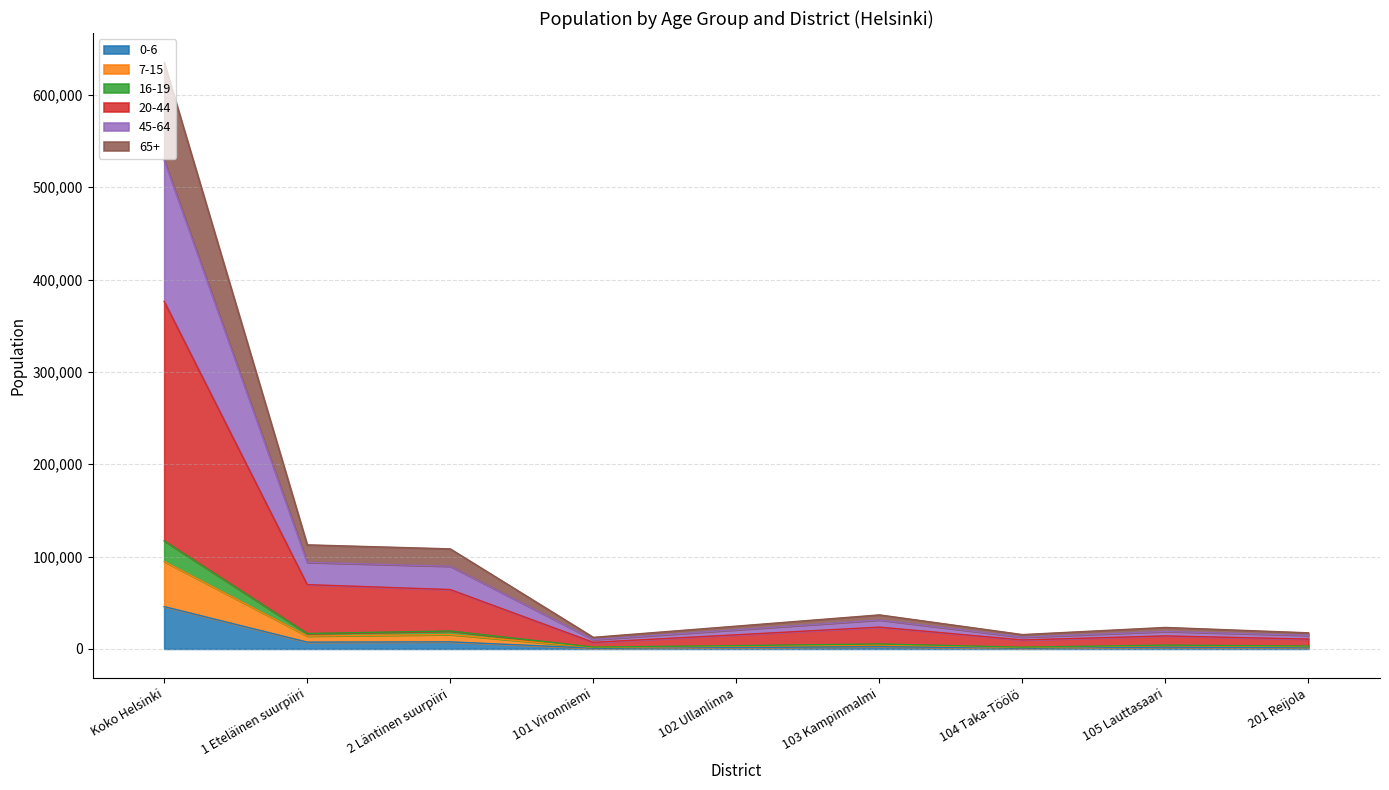

What position from the right is 102 Ullanlinna?

5